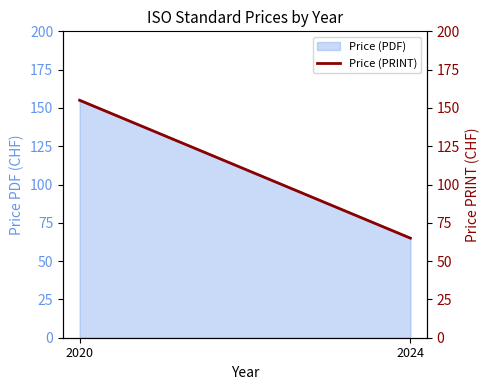

Rank the categories by value from lowest to highest.

2024, 2020